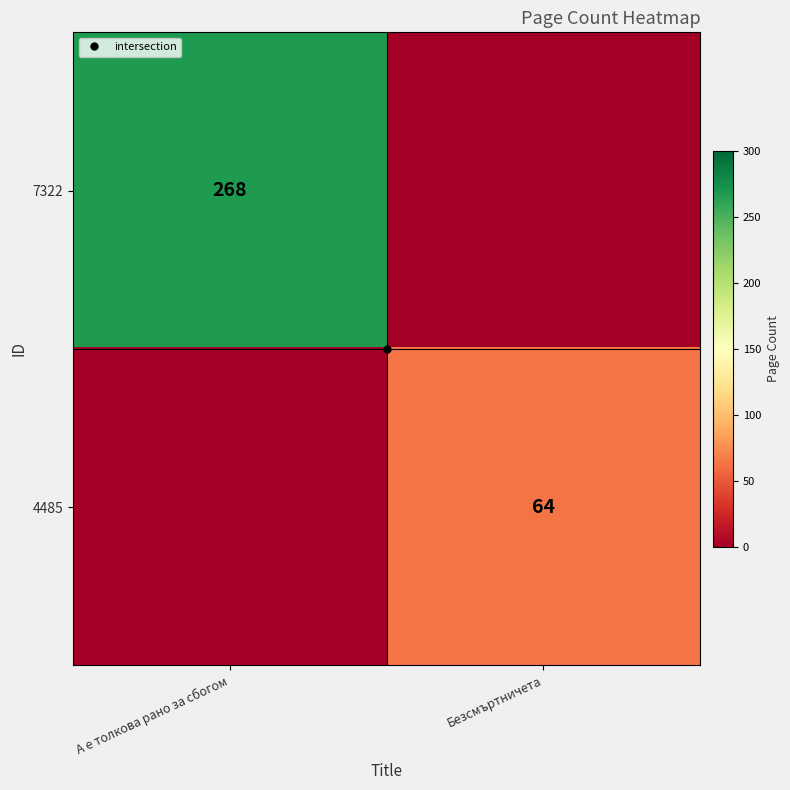

The 4485 series shows -26 at А е толкова рано за сбогом. True or false?

False